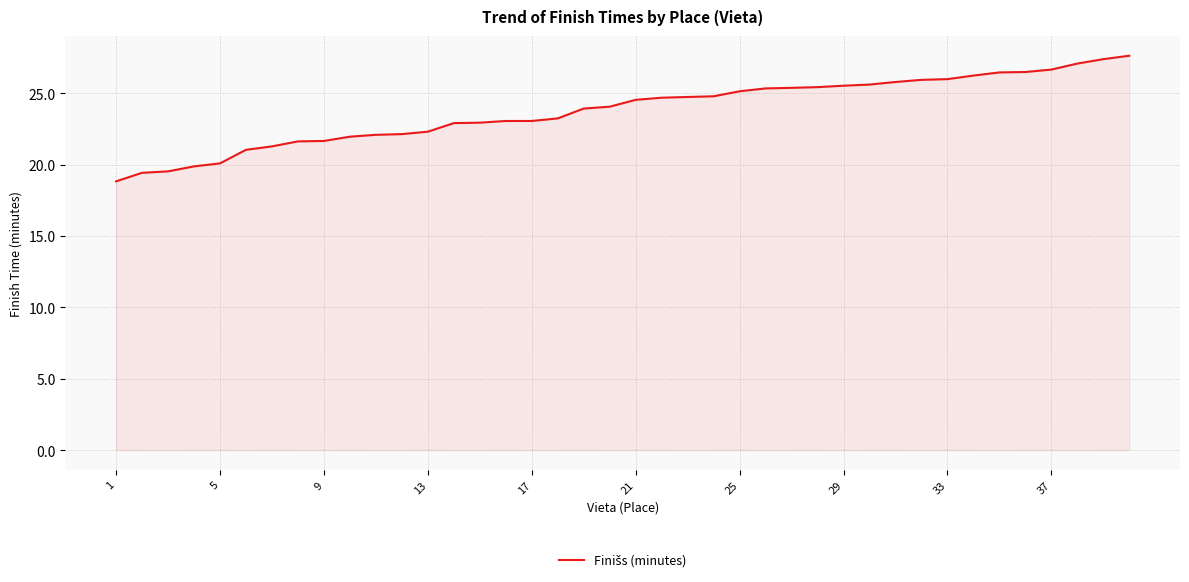

What is the minimum value shown in the chart?

18.8